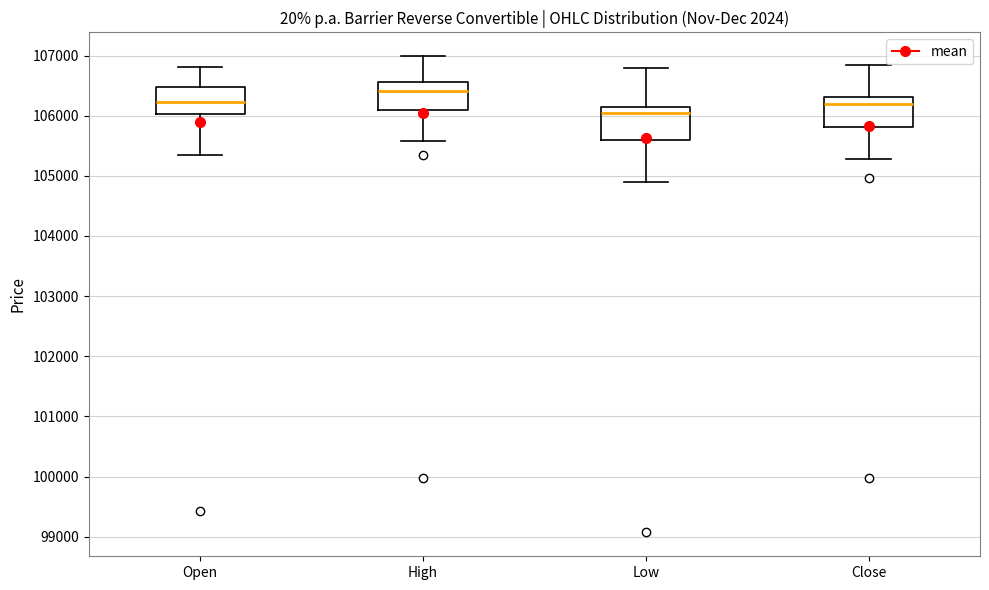

Reading left to right, transcribe this box plot: for each box, give where its median line is, the range the box spans, and where its two whiskers end, as read against the y-axis. The values are not printed on the chart, so give them approximately, as read against the axis.

Open: median 106200, box 106000 to 106500, whiskers 105300 to 106800
High: median 106400, box 106100 to 106600, whiskers 105600 to 107000
Low: median 106000, box 105600 to 106100, whiskers 104900 to 106800
Close: median 106200, box 105800 to 106300, whiskers 105300 to 106800